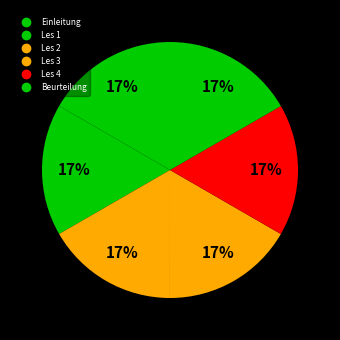

Combined, do Beurteilung and Les 1 account for over 50%?

No